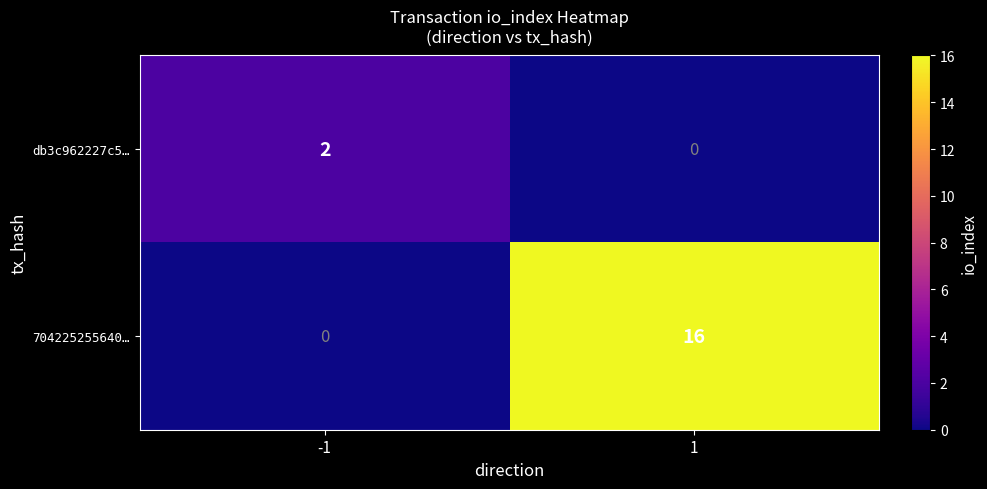

What is the difference between the highest and lowest values at 1?

16